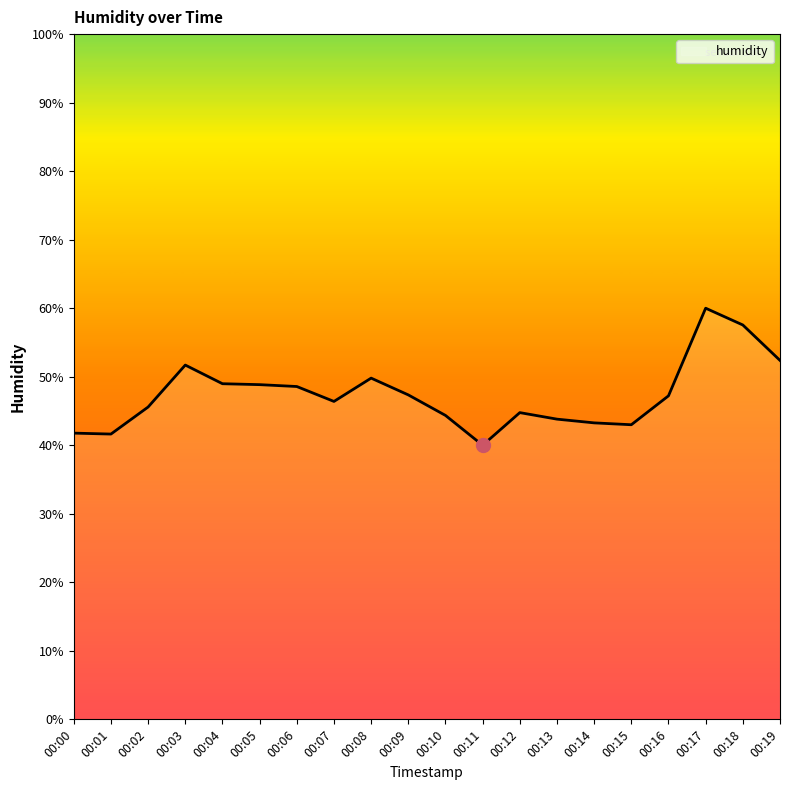

How many lines are shown in the chart?

1